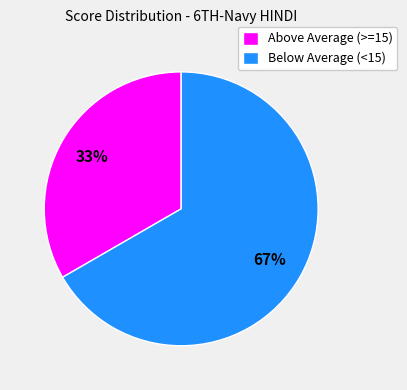

What is the smallest slice in the pie chart?

Above Average (>=15)